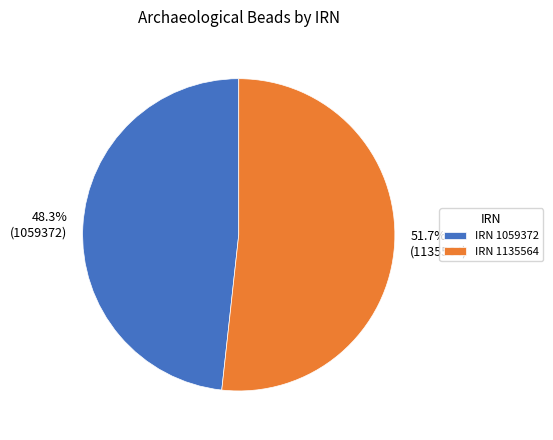

Is there any slice that represents more than half of the pie?

Yes